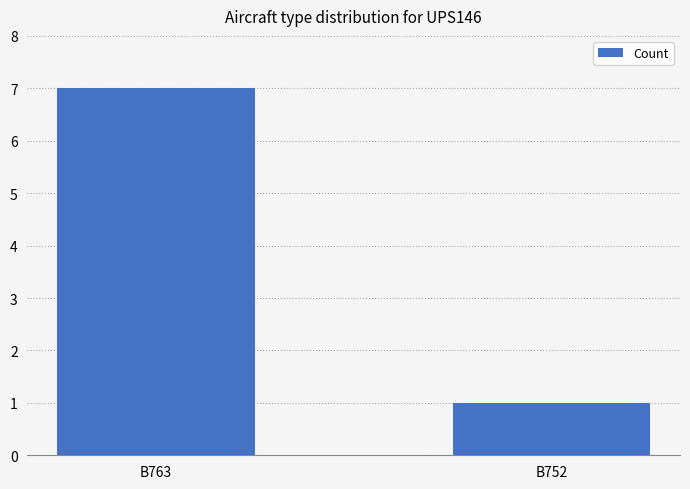

What is the approximate value at B763?

7